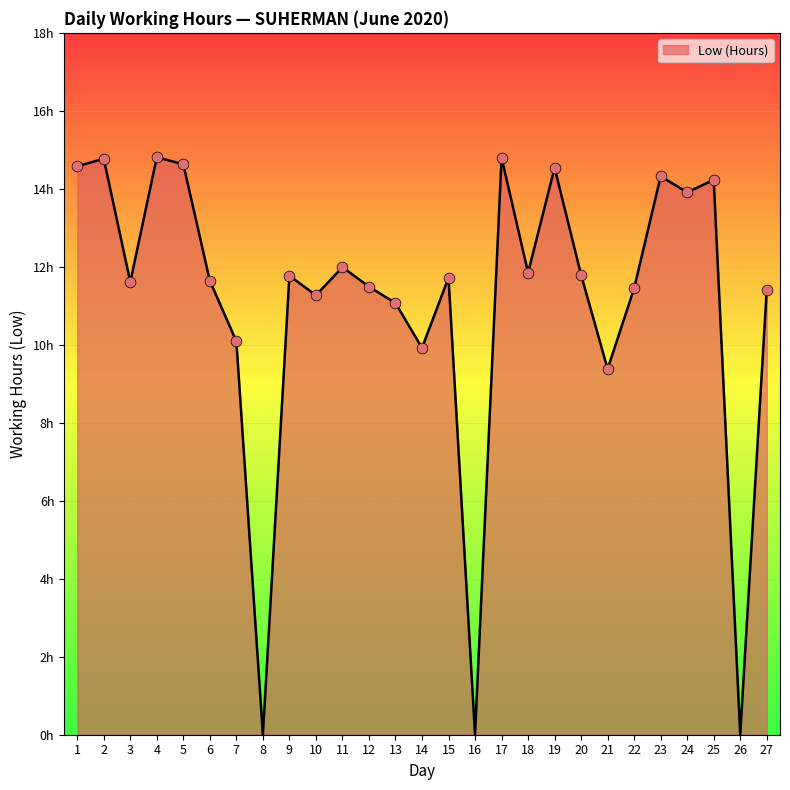

What is the ratio of the value at 20 to the value at 19?

0.8